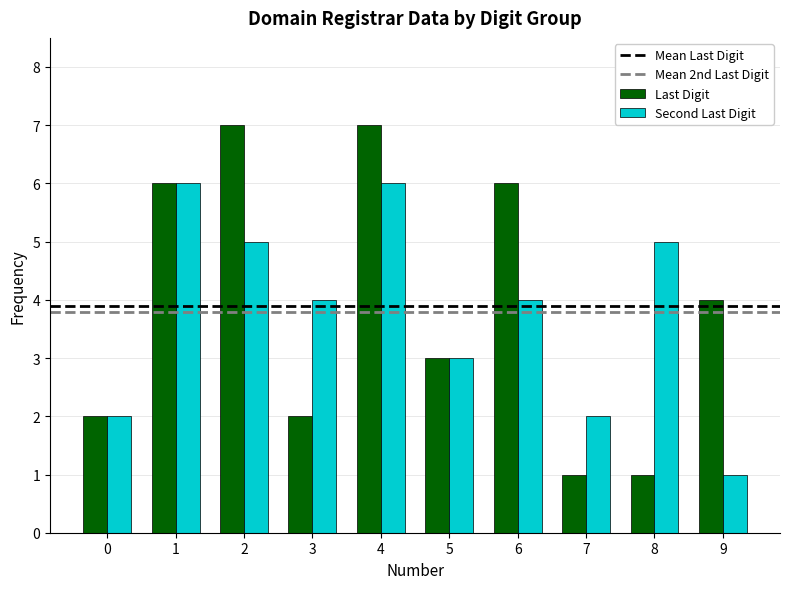

What is the difference between the highest and lowest values at 6?

2